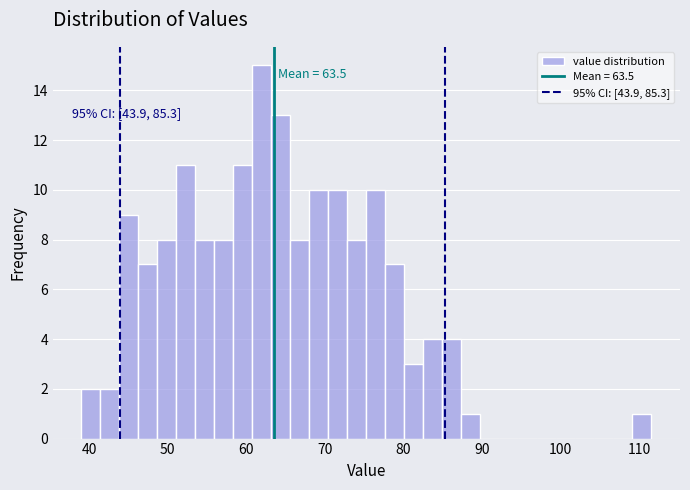

Read against the x-axis, roughly where is the centre of the tallest bar?

62